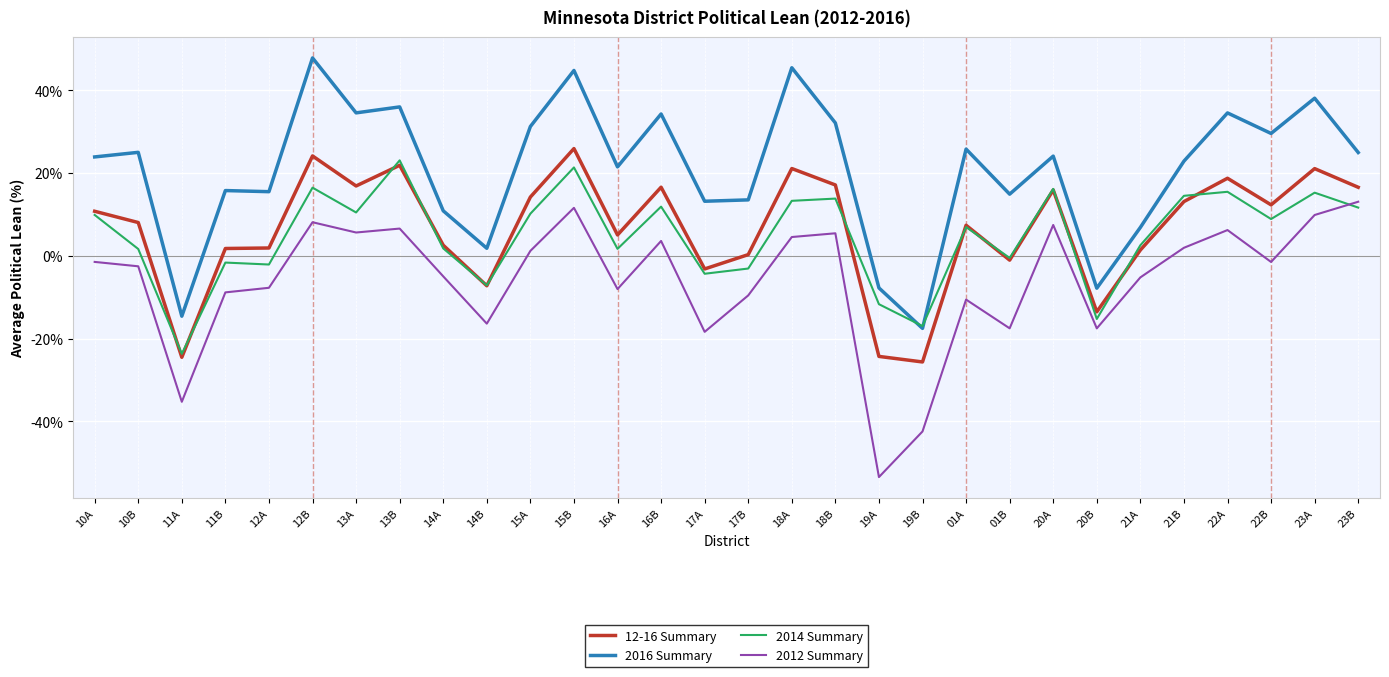

True or false: 2016 Summary has a value of 15.8 at 10B.

False